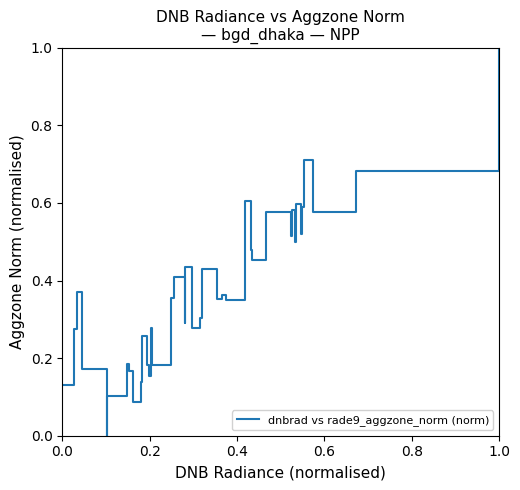

What is the greatest value displayed?

1.0